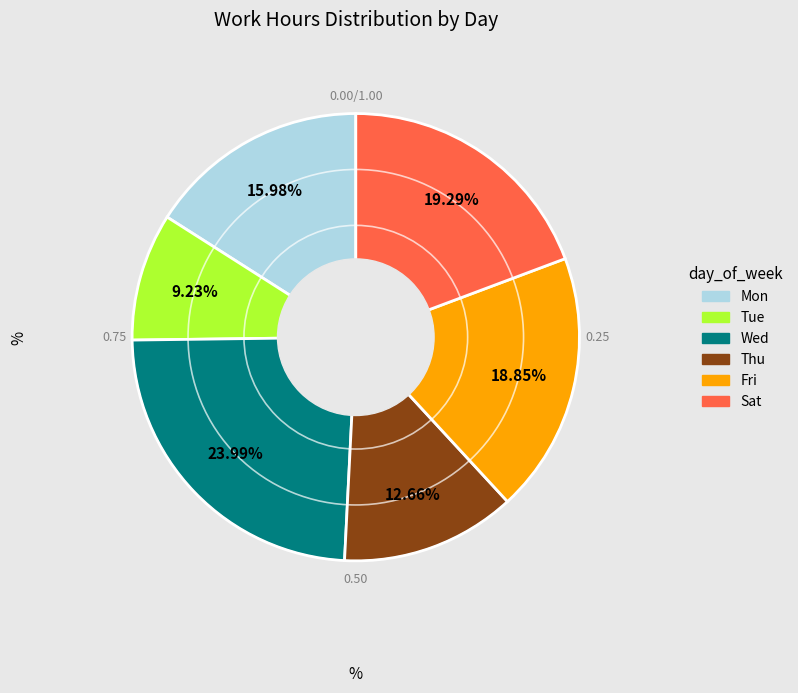

How many slices are in this pie chart?

6